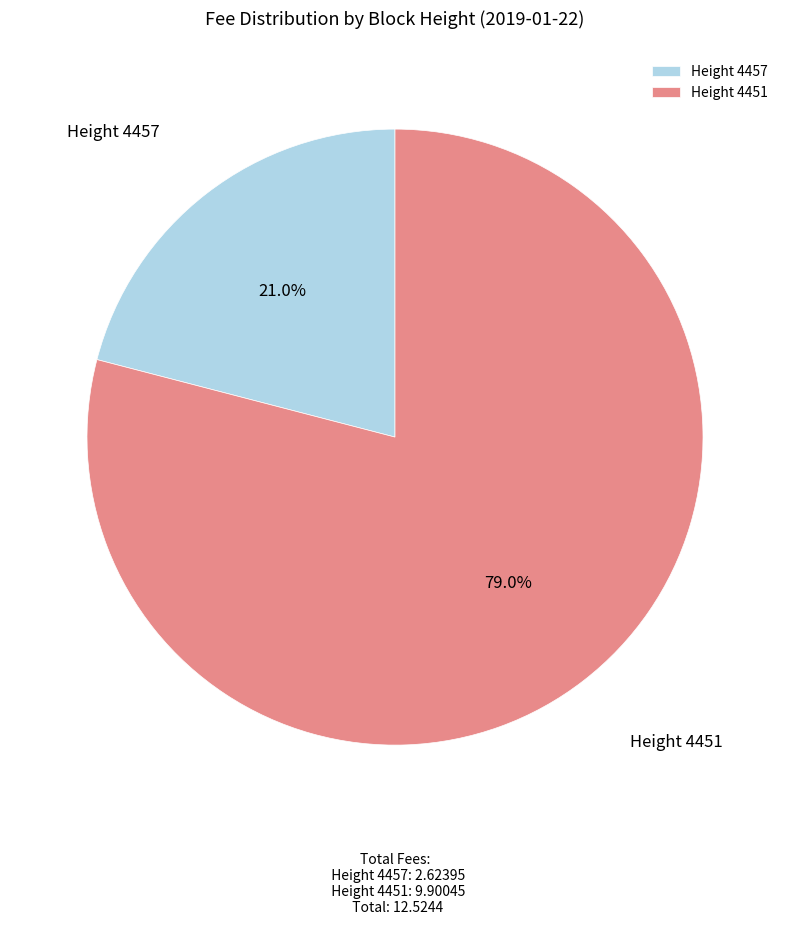

Approximately how many times larger is the value at Height 4451 compared to Height 4457?

3.8